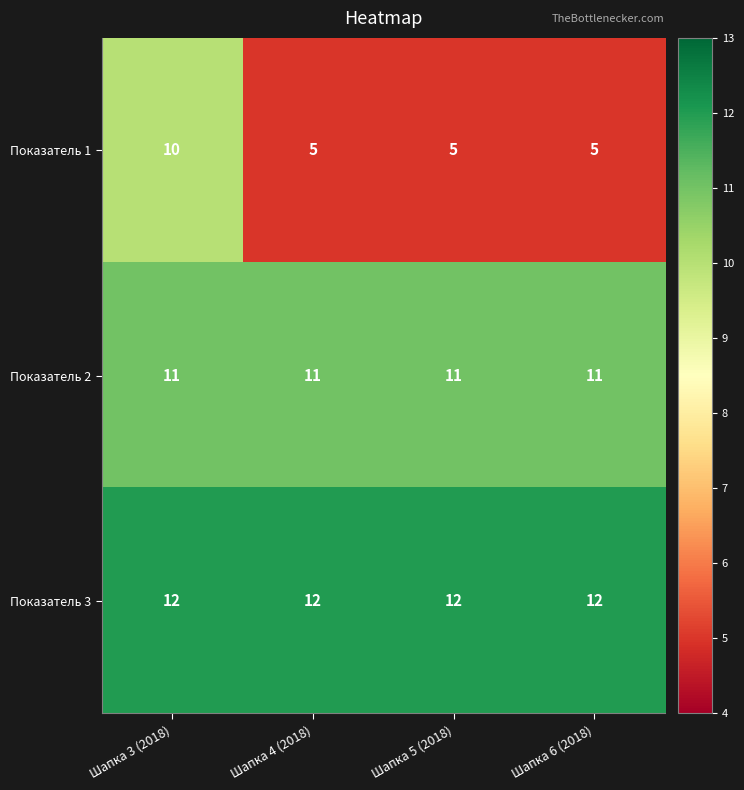

Which series has the largest range (max minus min)?

Показатель 1